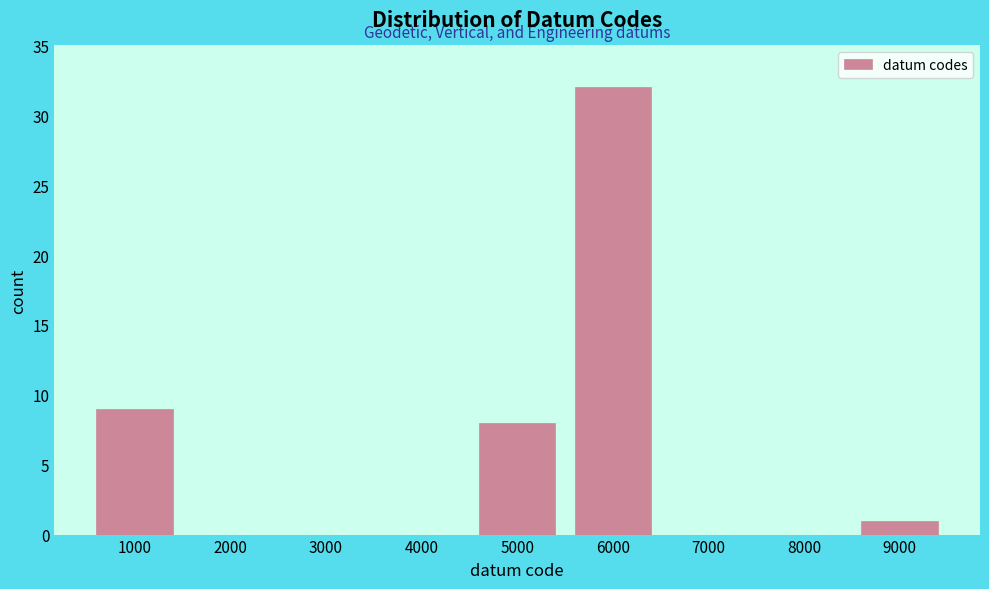

Reading right to left, transcribe all the data shown in this chart.

9000=1	8000=0	7000=0	6000=32	5000=8	4000=0	3000=0	2000=0	1000=9